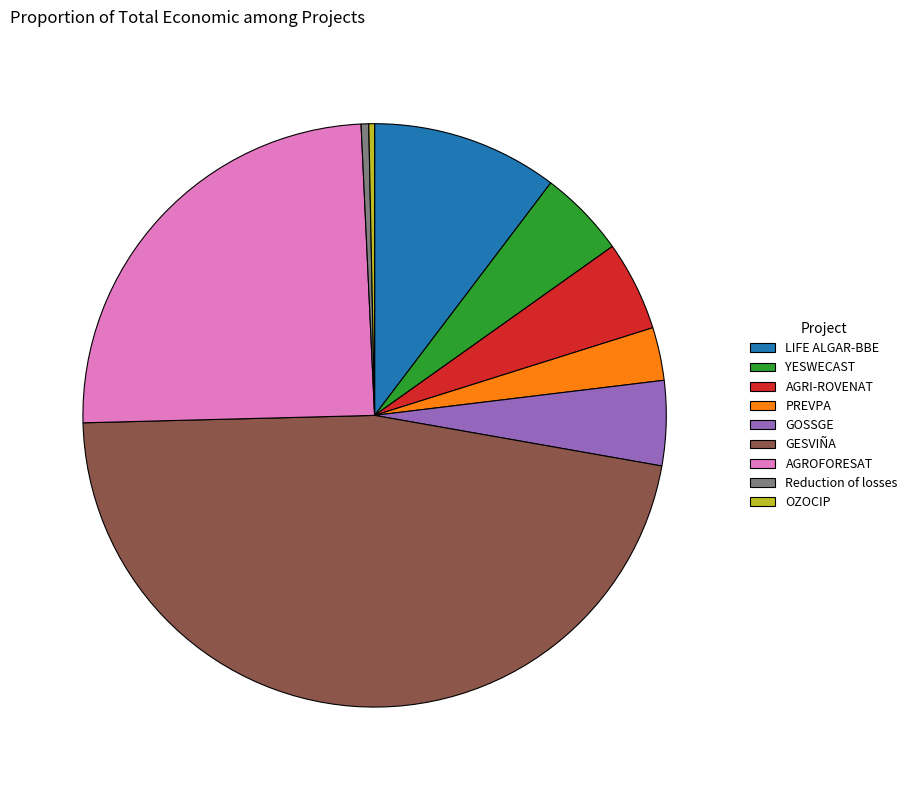

Which has a higher value, YESWECAST or OZOCIP?

YESWECAST